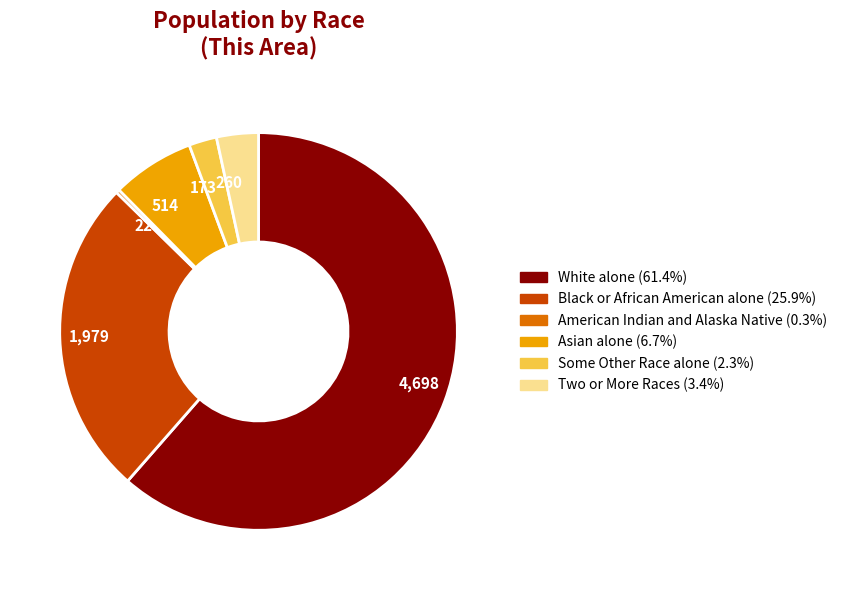

Combined, do Asian alone and Some Other Race alone account for over 50%?

No